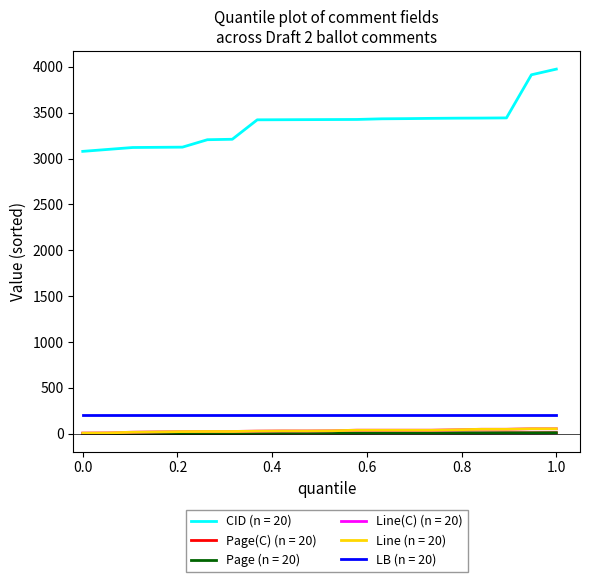

Does the chart display data point markers on the line(s)?

No